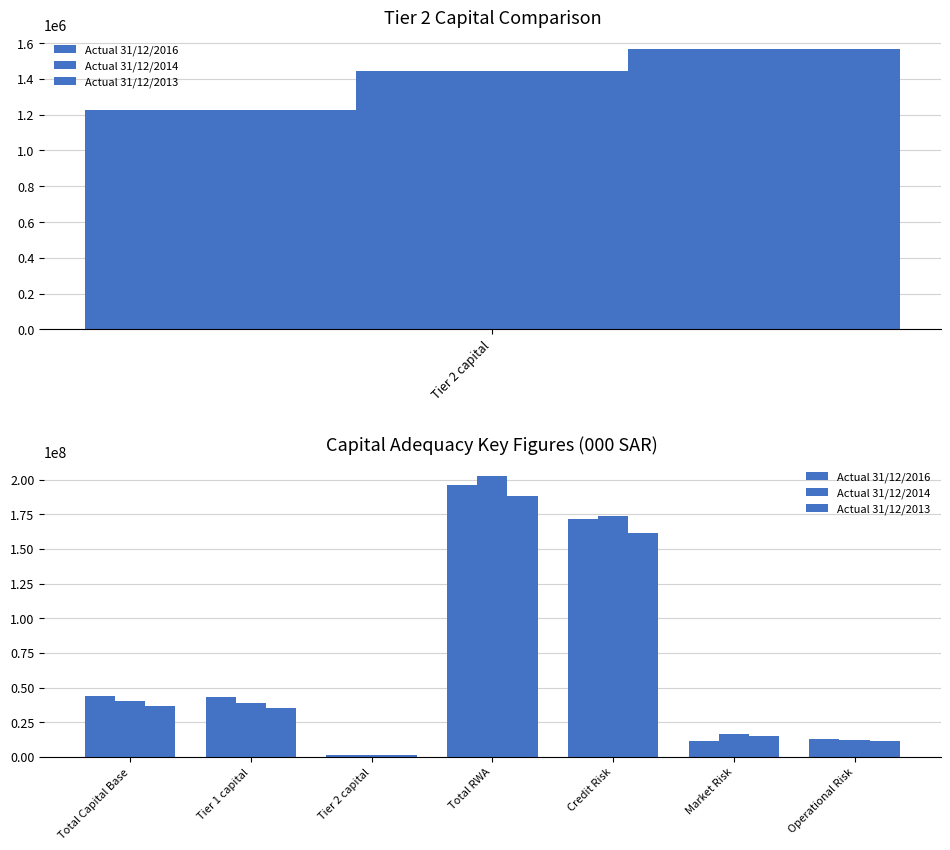

How many values in the Actual 31/12/2014 series exceed 38798653?

3